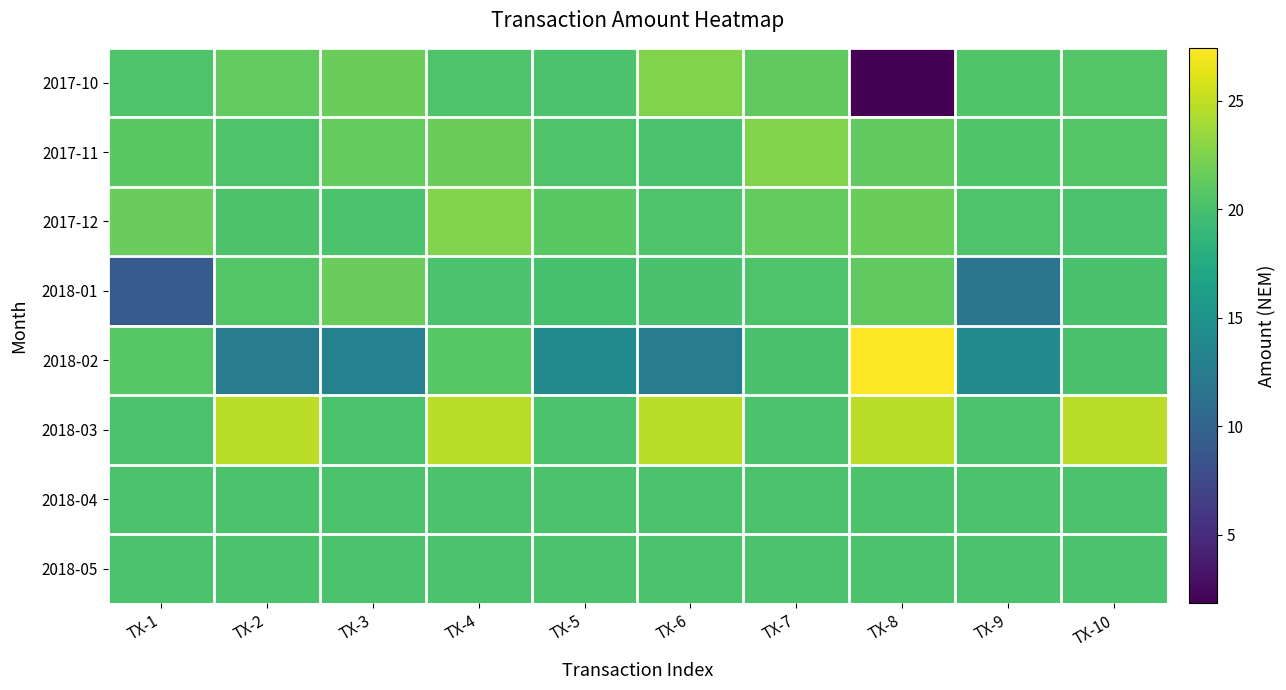

At which category is the sum across all series the highest?

TX-4